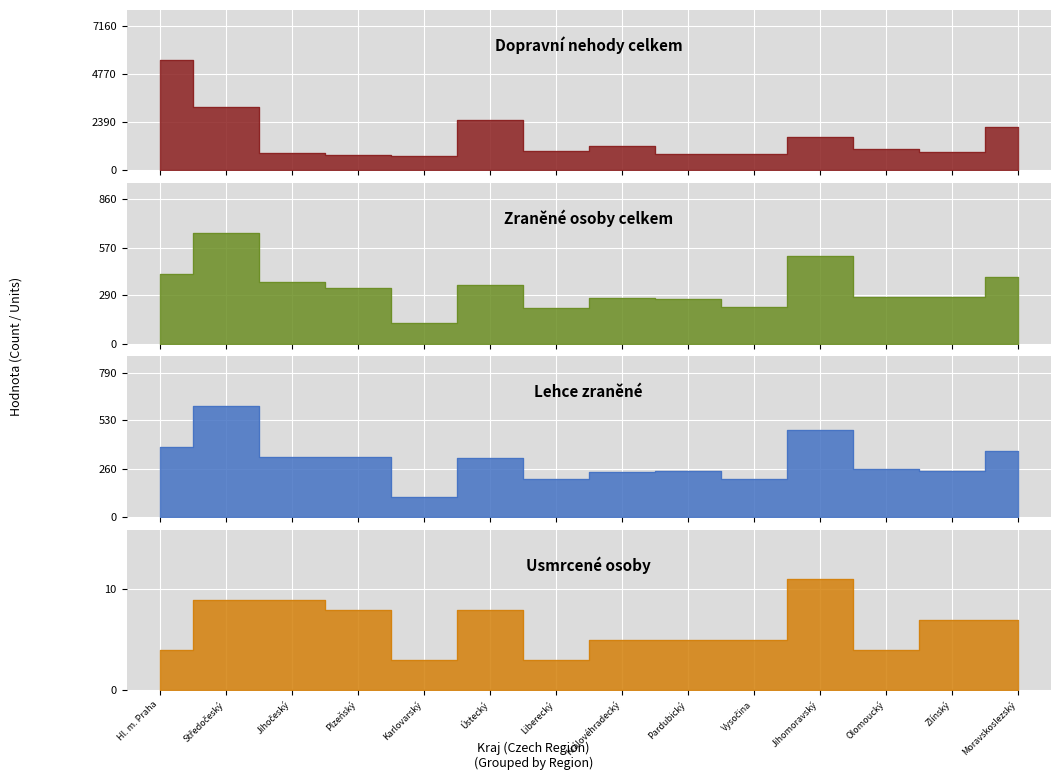

At Ústecký, list the series in order from smallest to largest.

Usmrcené osoby, Lehce zraněné, Zraněné osoby celkem, Dopravní nehody celkem